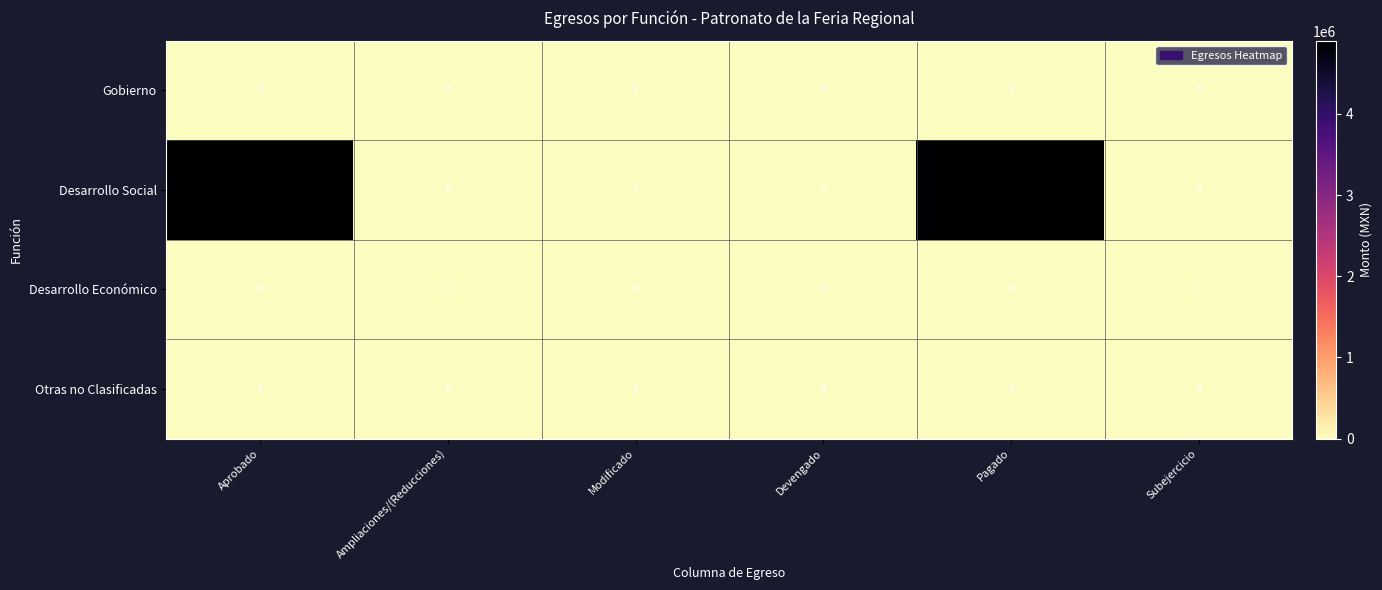

What is the maximum value shown in the chart?

4900615